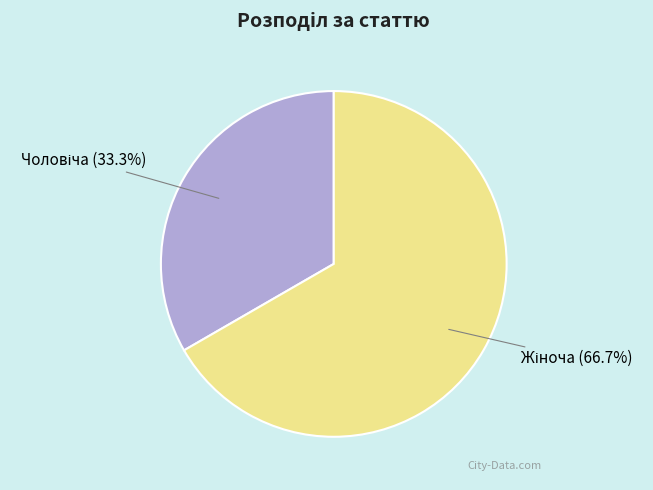

Does any single category account for the majority?

Yes